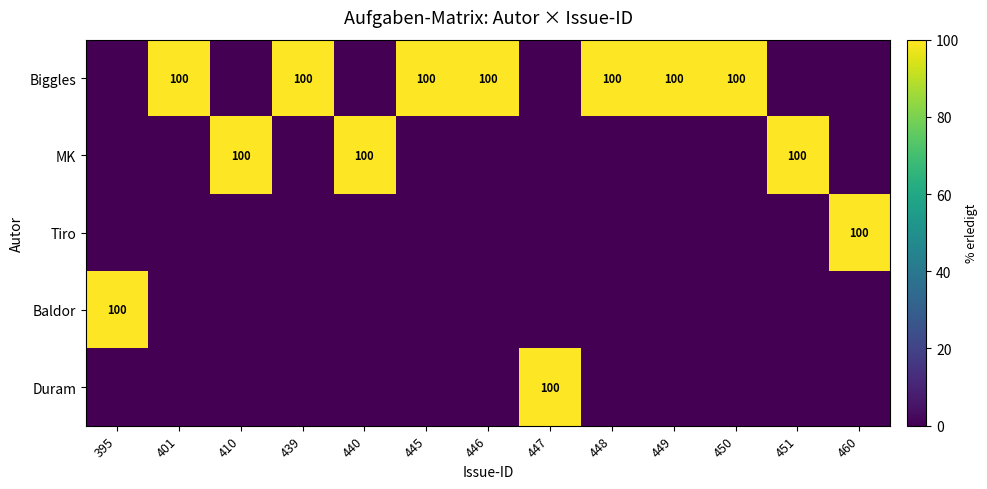

Which series has the widest spread of values?

Biggles